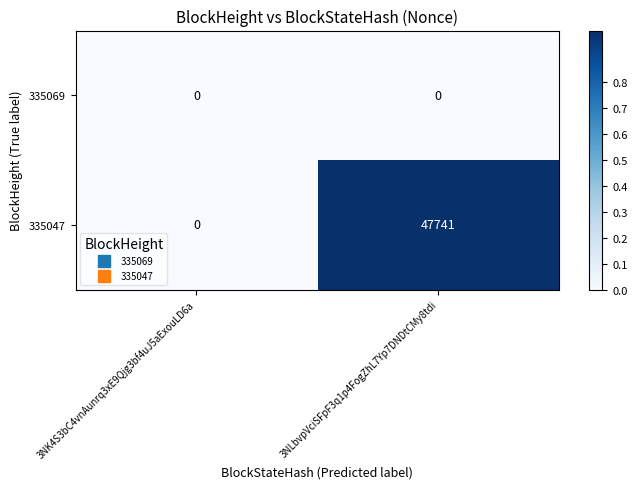

At which category is the sum across all series the highest?

3NLbvpVciSFpF3q1p4FogZhL7Yp7DNDtCMy8tdi